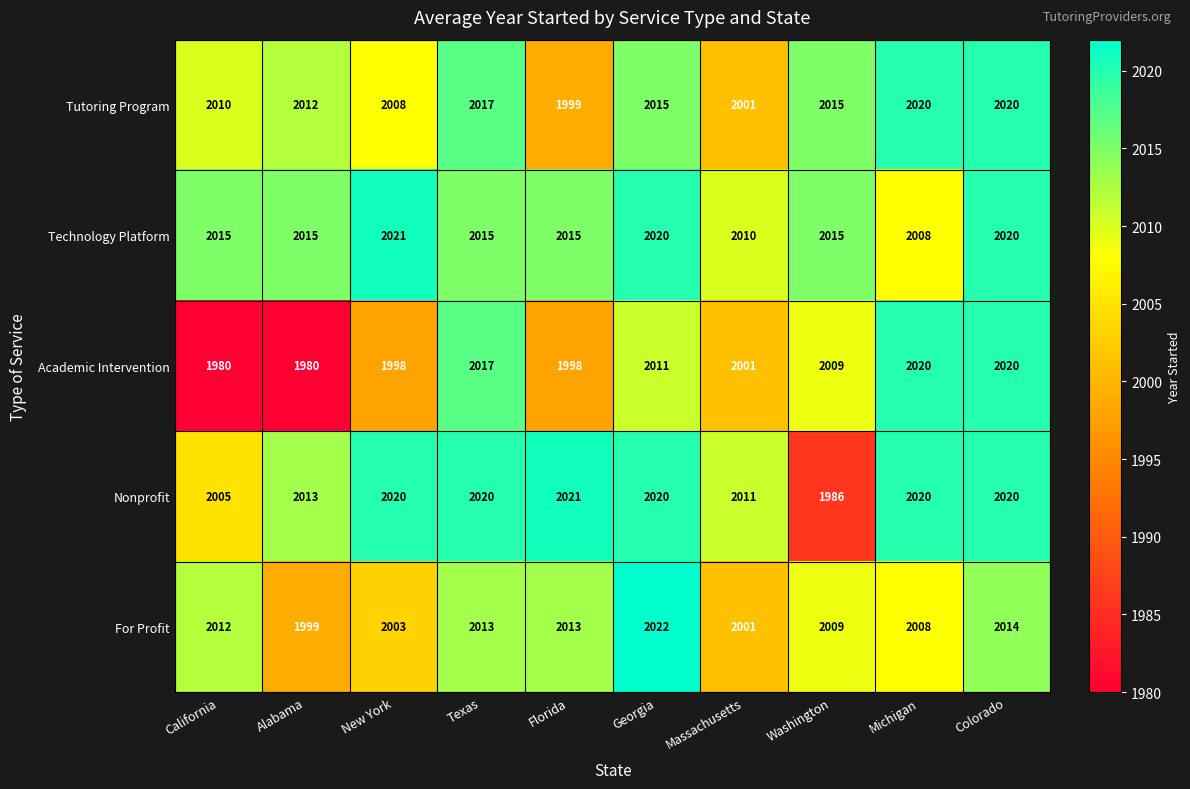

Which series has the largest range (max minus min)?

Academic Intervention